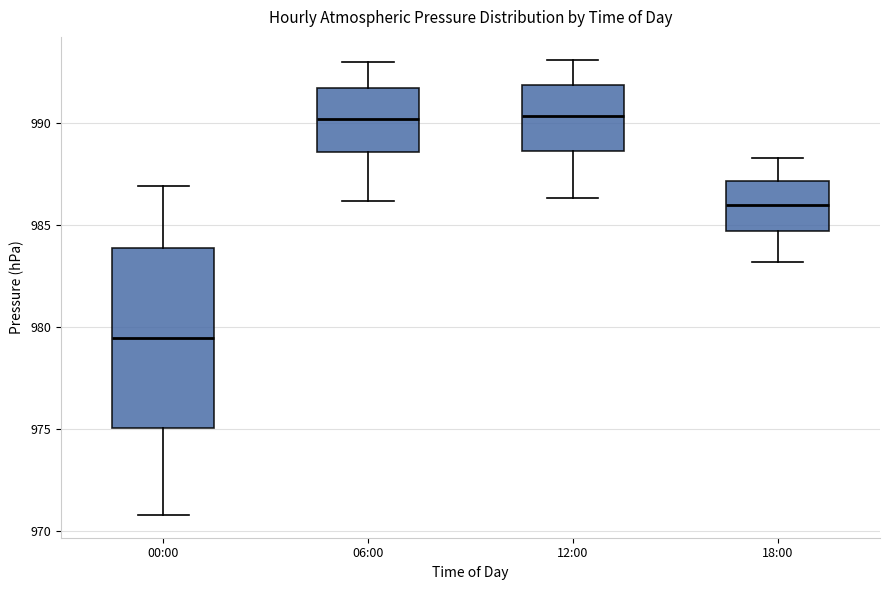

Reading left to right, transcribe this box plot: for each box, give where its median line is, the range the box spans, and where its two whiskers end, as read against the y-axis. The values are not printed on the chart, so give them approximately, as read against the axis.

00:00: median 979.5, box 975.0 to 984.0, whiskers 971.0 to 987.0
06:00: median 990.0, box 988.5 to 991.5, whiskers 986.0 to 993.0
12:00: median 990.5, box 988.5 to 992.0, whiskers 986.5 to 993.0
18:00: median 986.0, box 984.5 to 987.0, whiskers 983.0 to 988.5